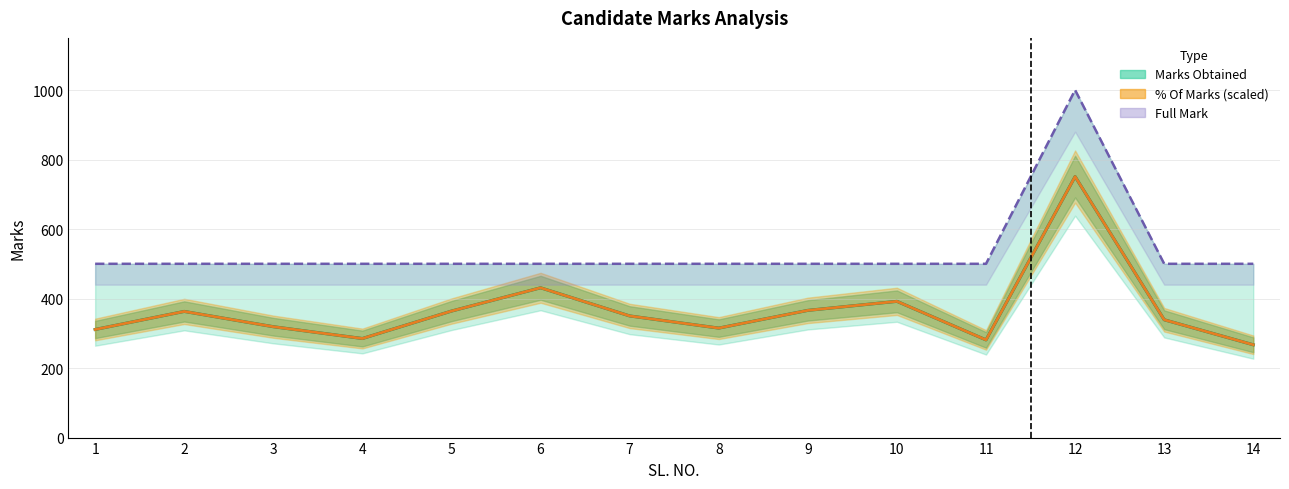

How many lines are shown in the chart?

3